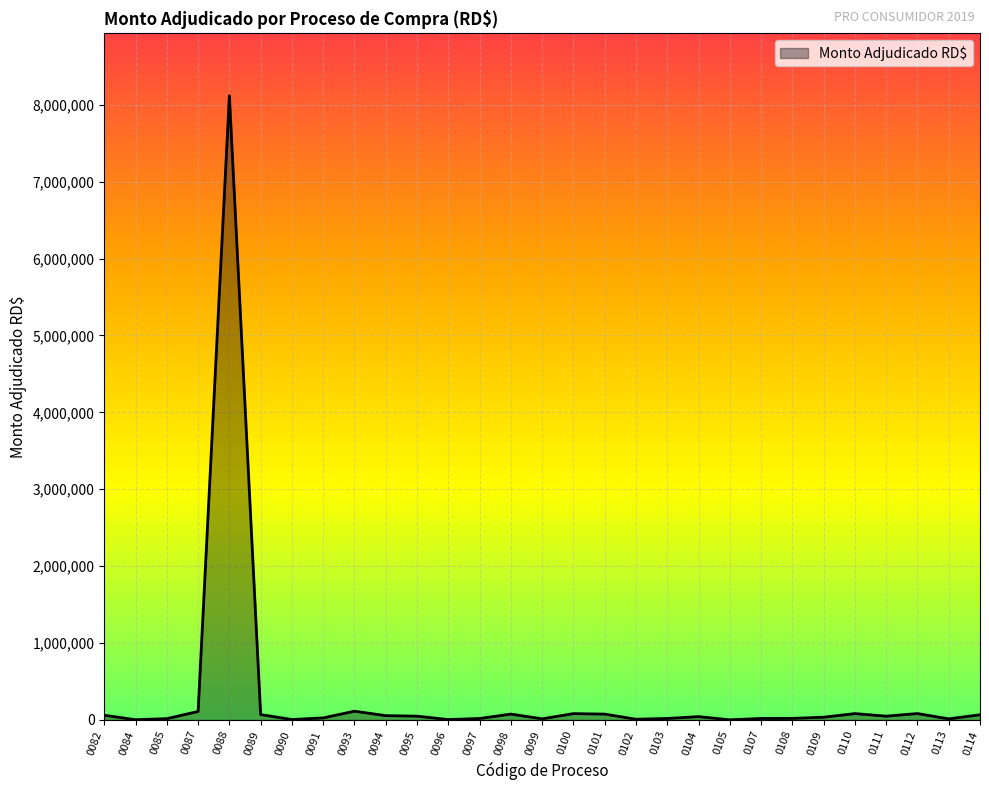

What is the difference between the maximum and minimum values?

8115356.7